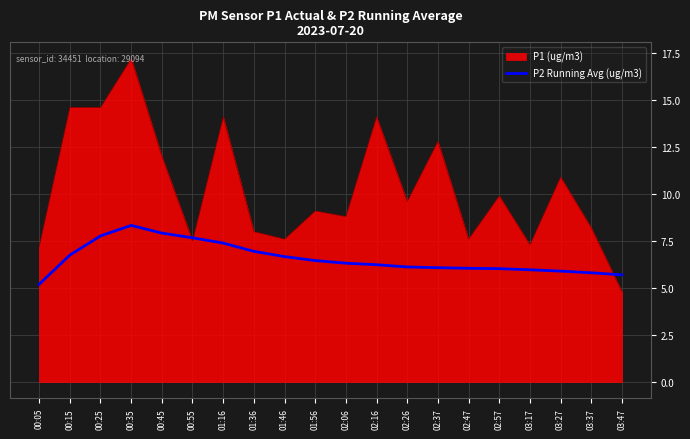

Which series changed the most between 01:56 and 03:17?

P1 (ug/m3)